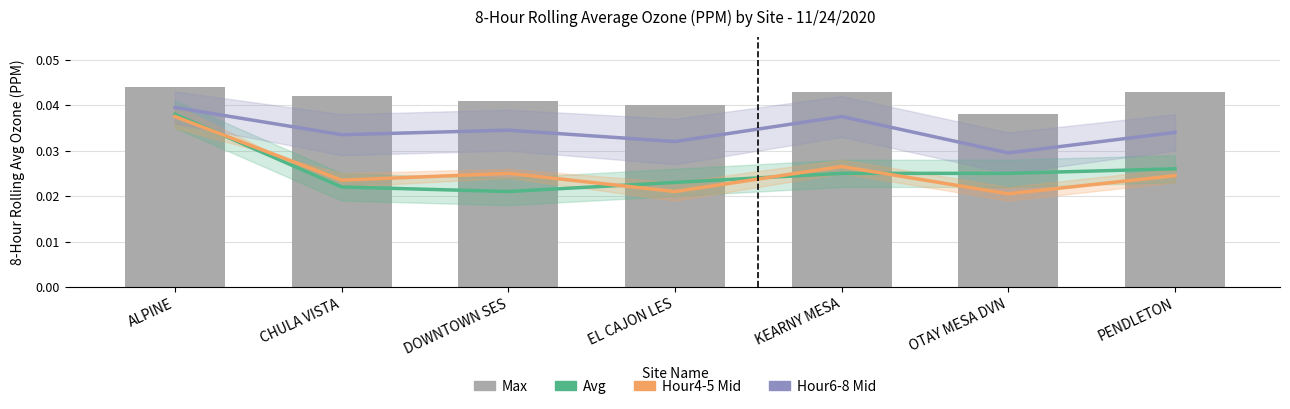

Reading left to right, transcribe all the data shown in this chart.

Avg: 0.0	0.0	0.0	0.0	0.0	0.0	0.0
Hour4-5 Mid: 0.0	0.0	0.0	0.0	0.0	0.0	0.0
Hour6-8 Mid: 0.0	0.0	0.0	0.0	0.0	0.0	0.0
Max: 0.0	0.0	0.0	0.0	0.0	0.0	0.0